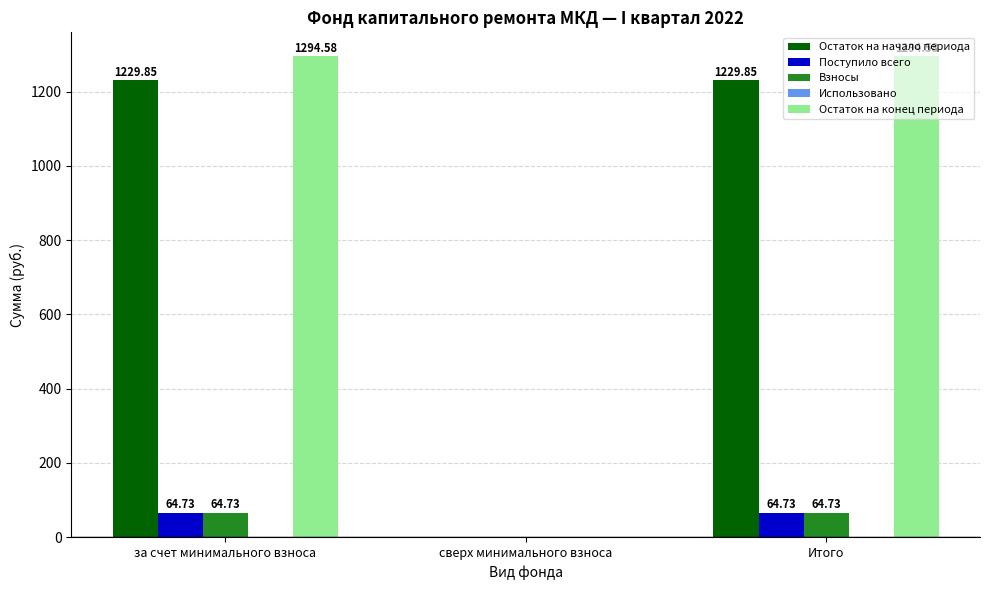

How many groups of bars are there?

3